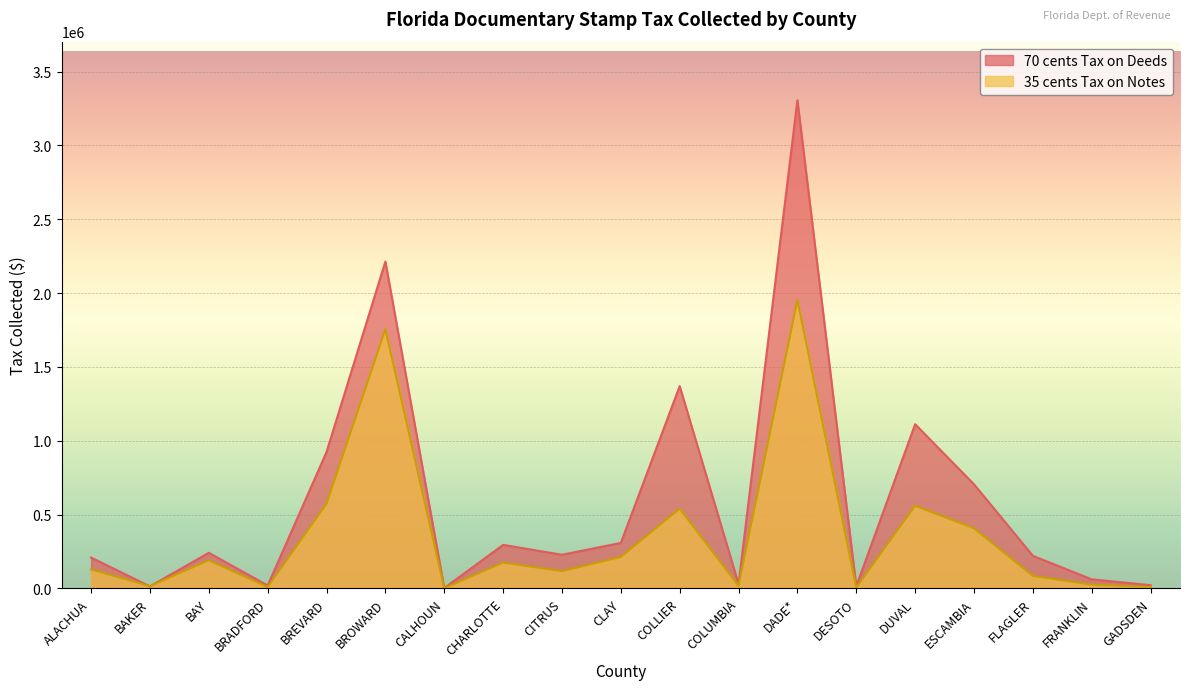

List the series in order of their peak value, highest first.

70 cents Tax on Deeds, 35 cents Tax on Notes